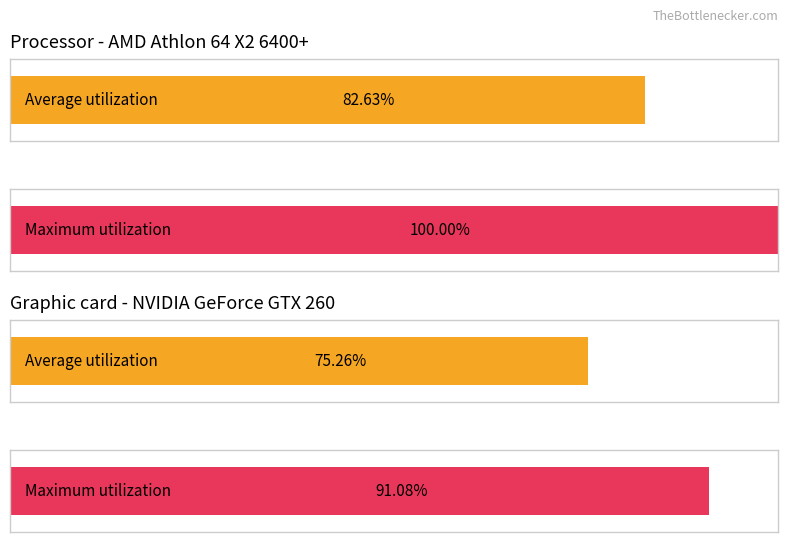

The Average utilization series shows 168.3 at 2022. True or false?

False